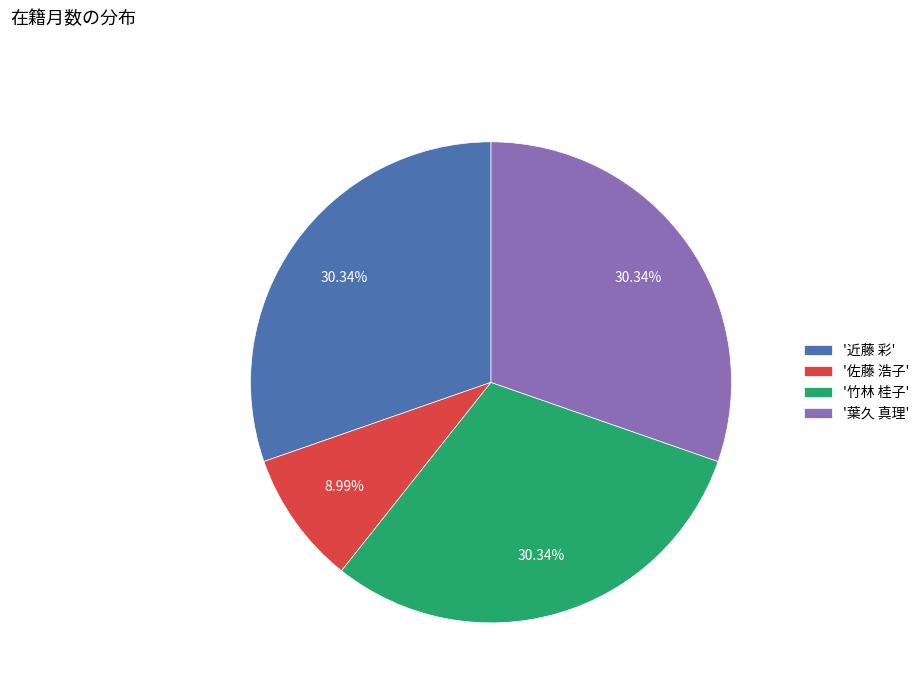

Does '近藤 彩' account for over 50% of the chart?

No